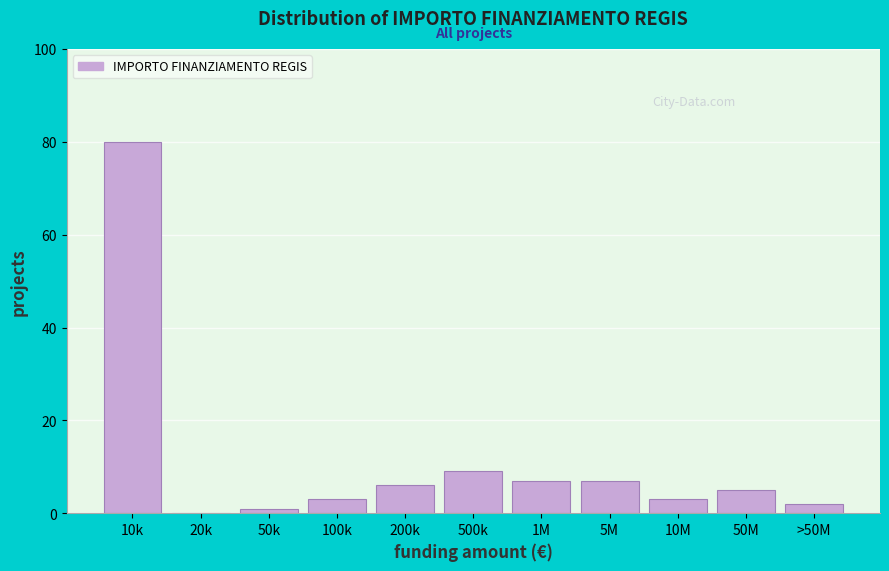

Reading left to right, list all the values displayed in this chart.

10k=80	20k=0	50k=1	100k=3	200k=6	500k=9	1M=7	5M=7	10M=3	50M=5	>50M=2